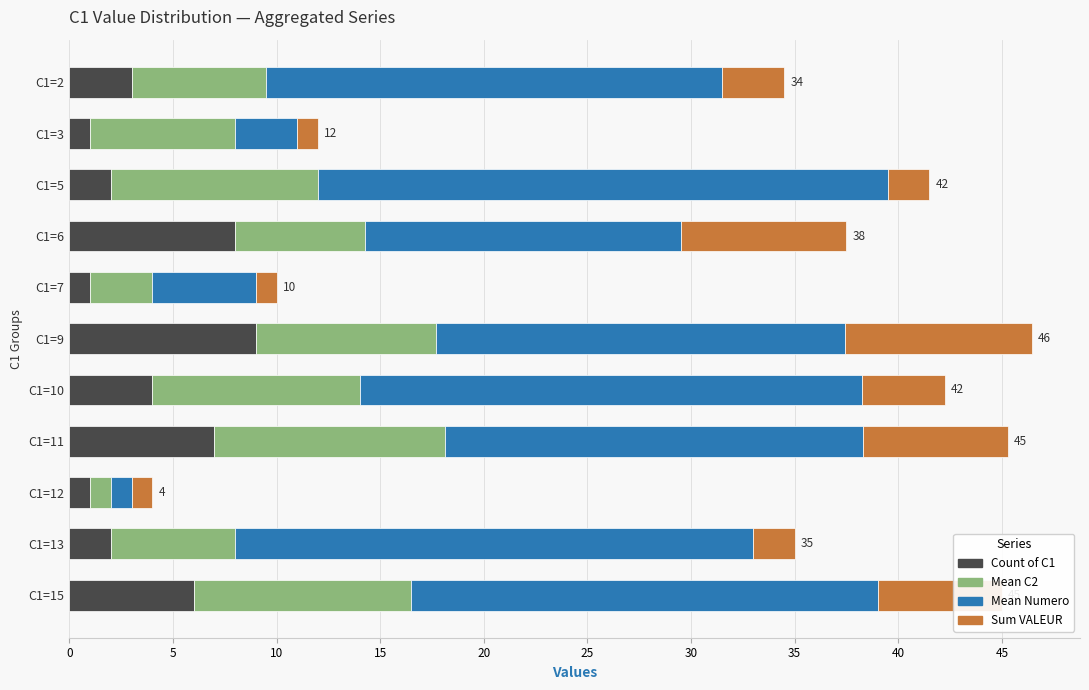

What is the total value across all series at C1=12?

4.0